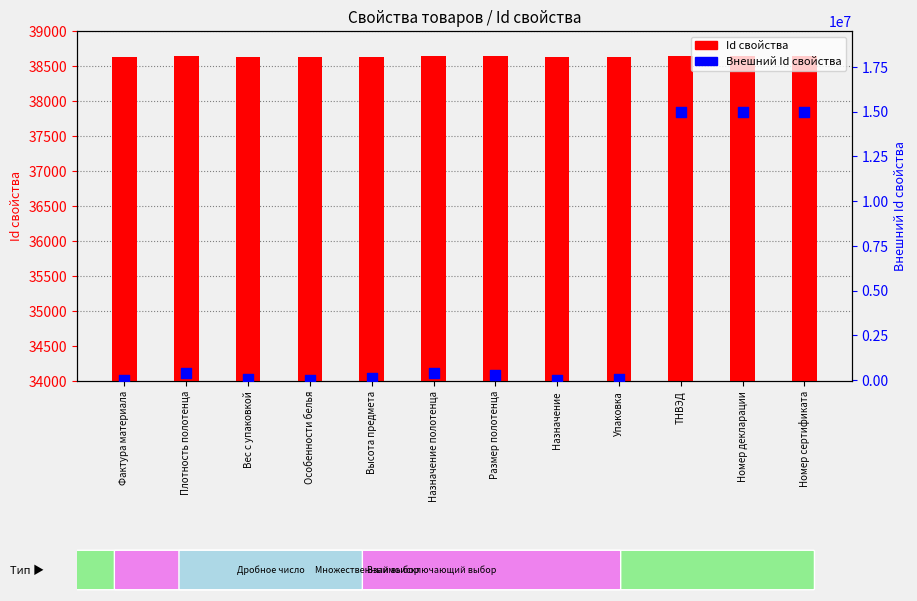

Which series has the widest spread of Y values?

Внешний Id свойства